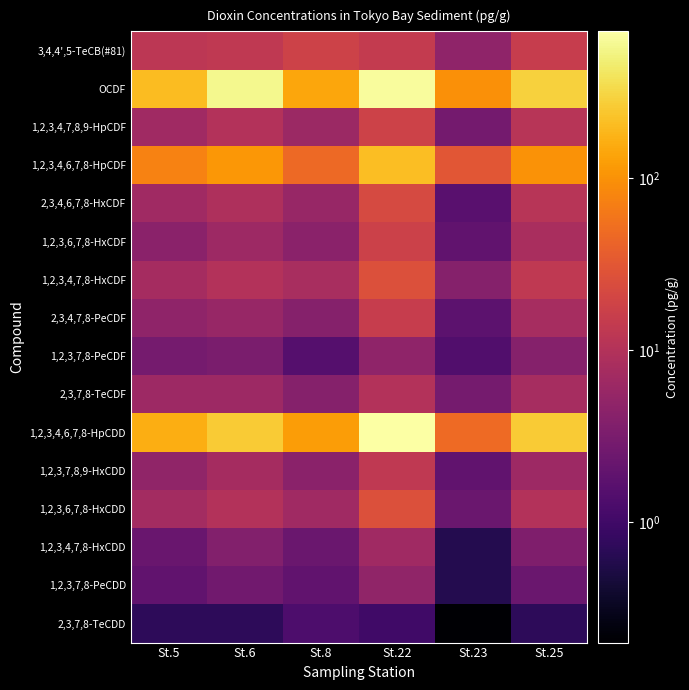

True or false: St.23 has a value of 15.9 at 1,2,3,4,6,7,8-HpCDF.

False